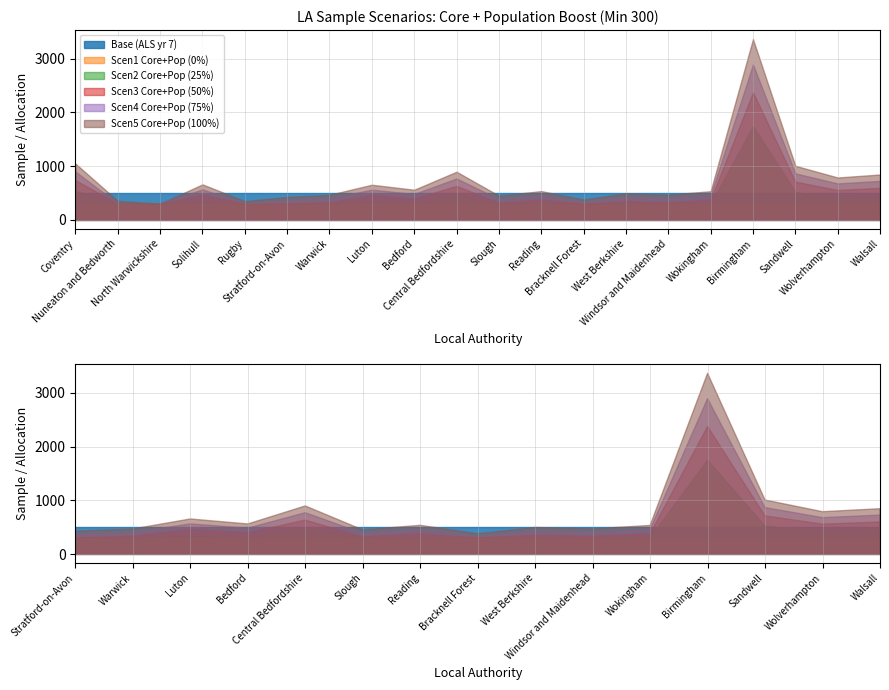

At which category is the sum across all series the highest?

Birmingham